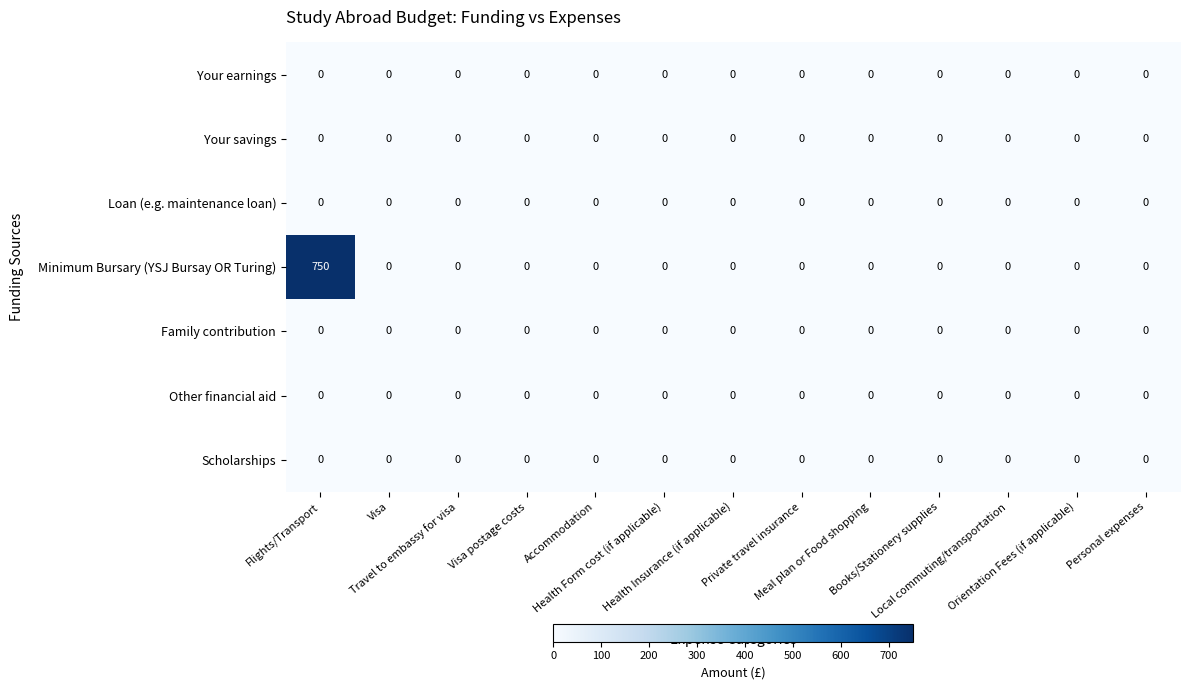

Which series has the widest spread of values?

Minimum Bursary (YSJ Bursay OR Turing)